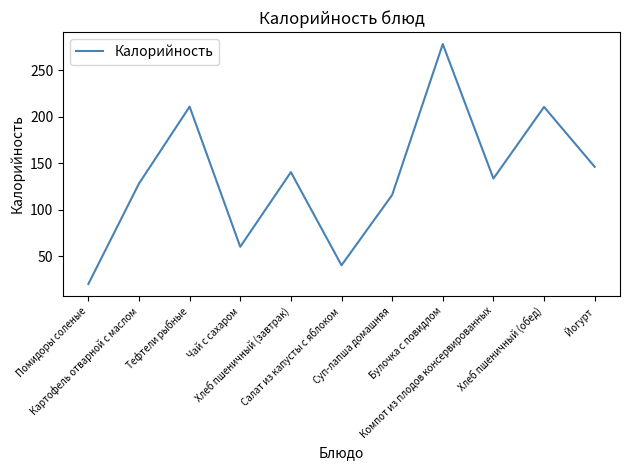

What is the approximate value at Салат из капусты с яблоком?

40.1